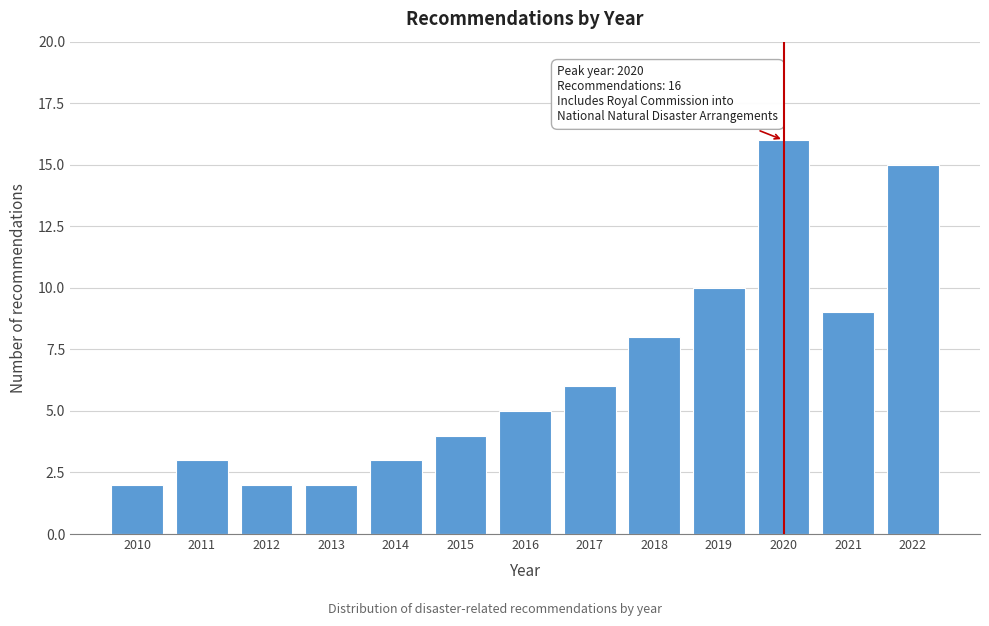

Reading left to right, what are all the values shown in this chart?

2010=2	2011=3	2012=2	2013=2	2014=3	2015=4	2016=5	2017=6	2018=8	2019=10	2020=16	2021=9	2022=15